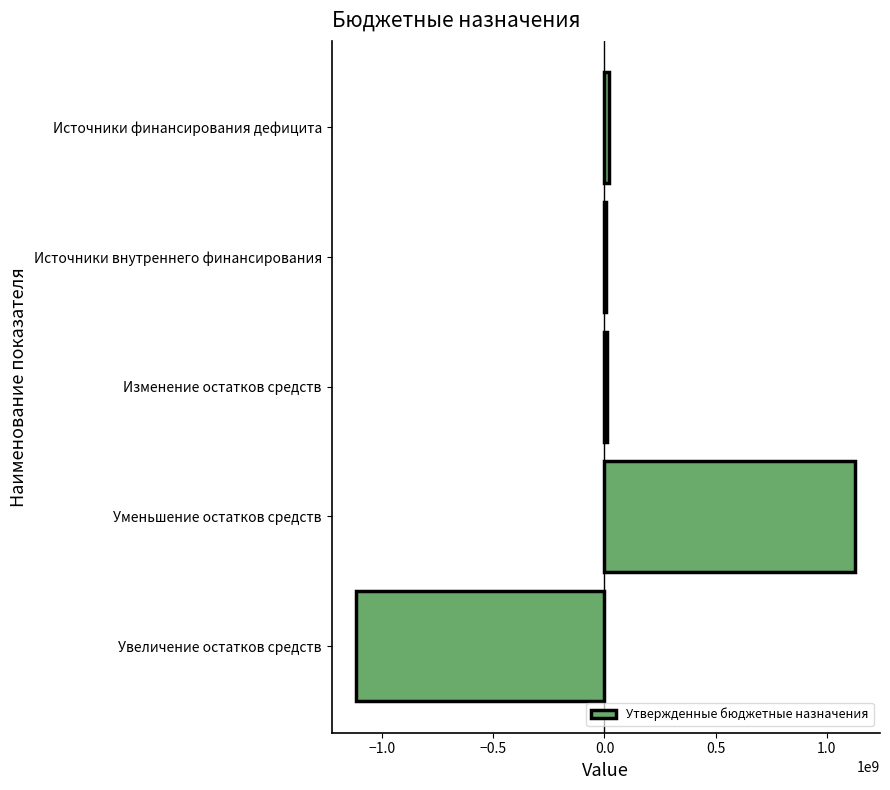

What is the sum of all values?

48603267.6